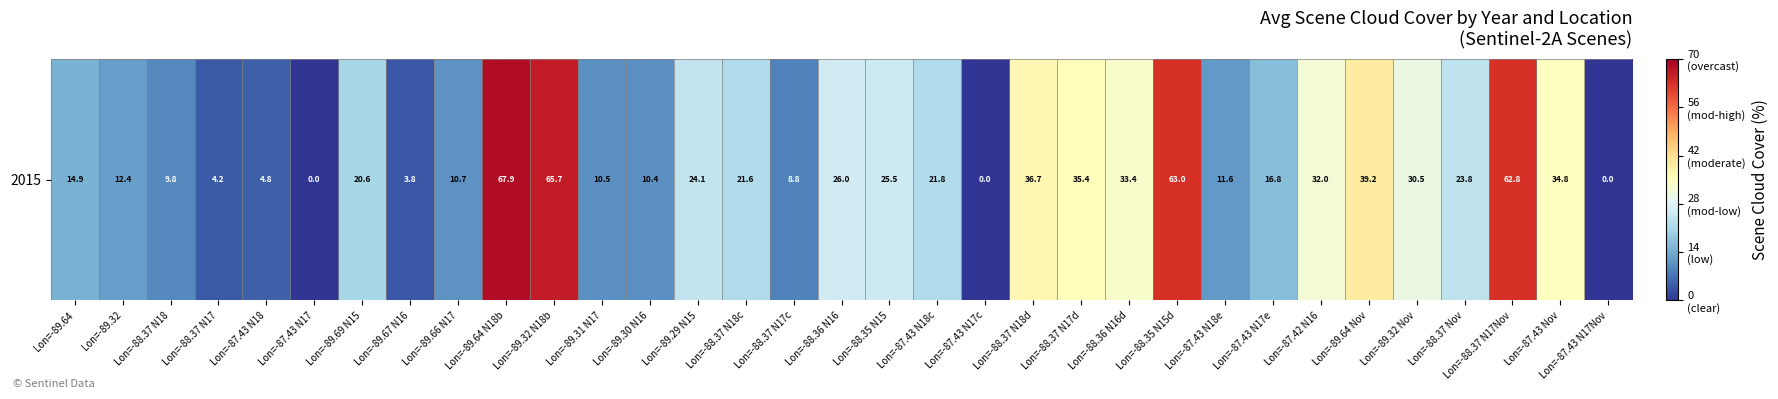

How many data points does each series have?

33